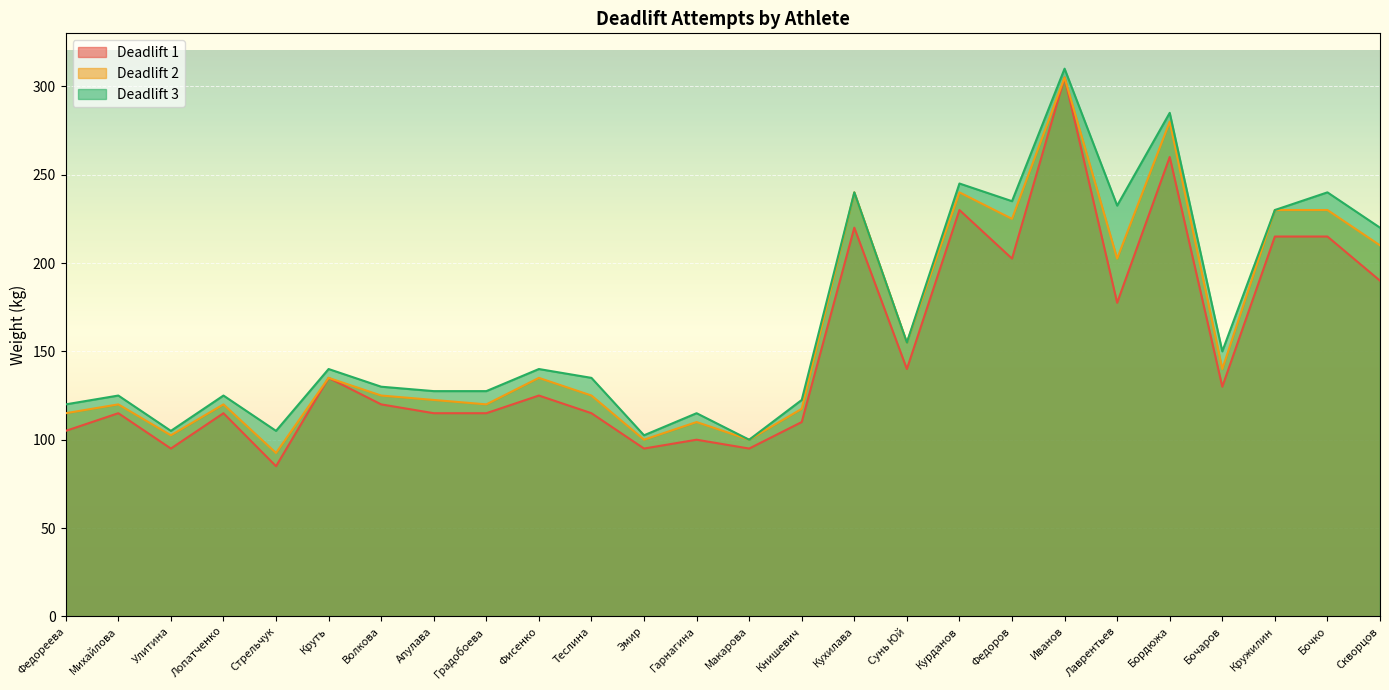

What position from the left is Книшевич?

15